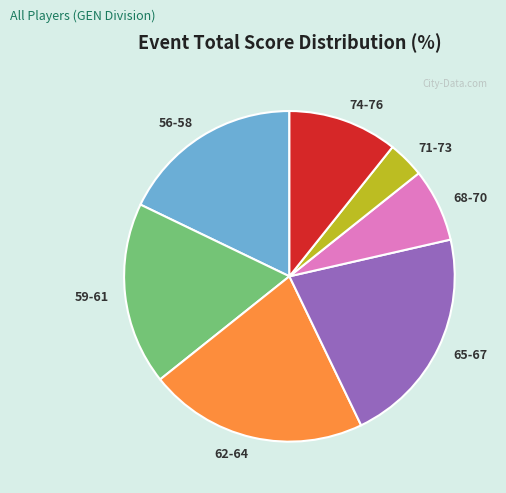

Approximately how many times larger is the value at 68-70 compared to 59-61?

0.4